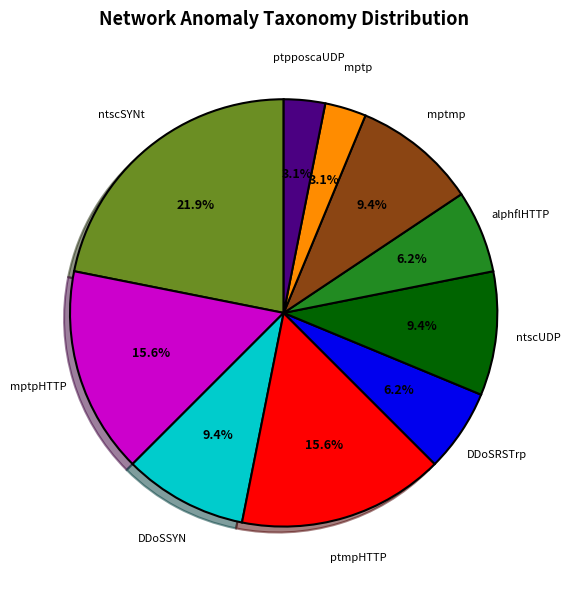

Approximately how many times larger is the value at ntscUDP compared to ptpposcaUDP?

3.0